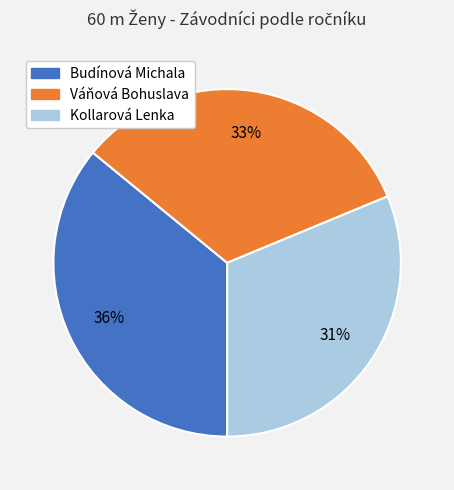

Count the number of slices in the pie.

3